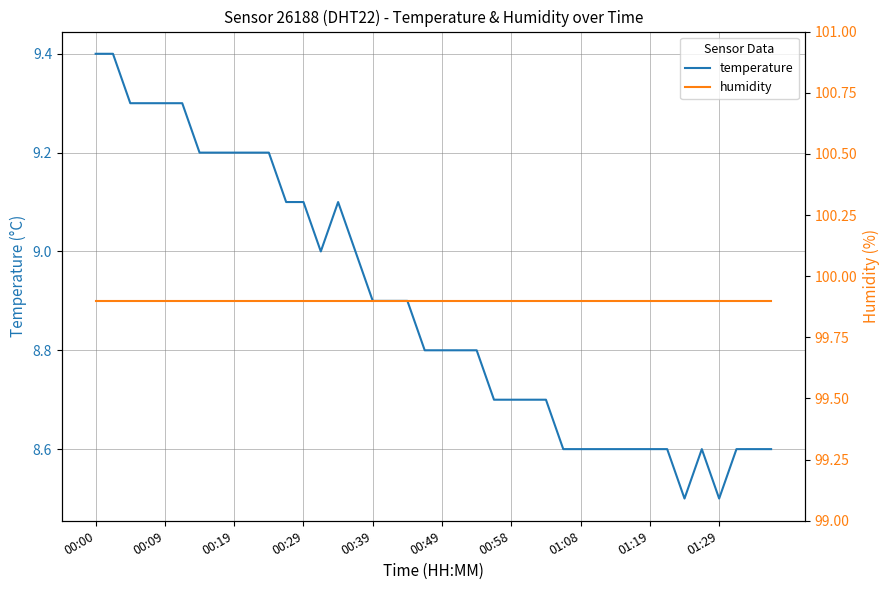

What is the difference between the second highest and second lowest values in the temperature series?

0.9